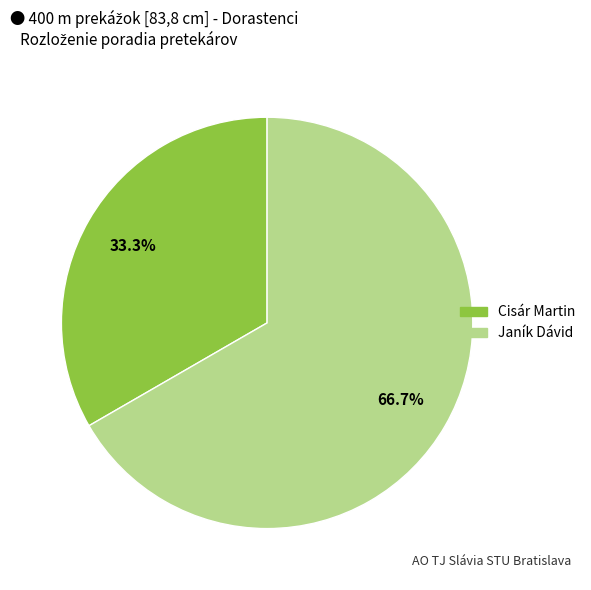

Which slice is the largest?

Janík Dávid